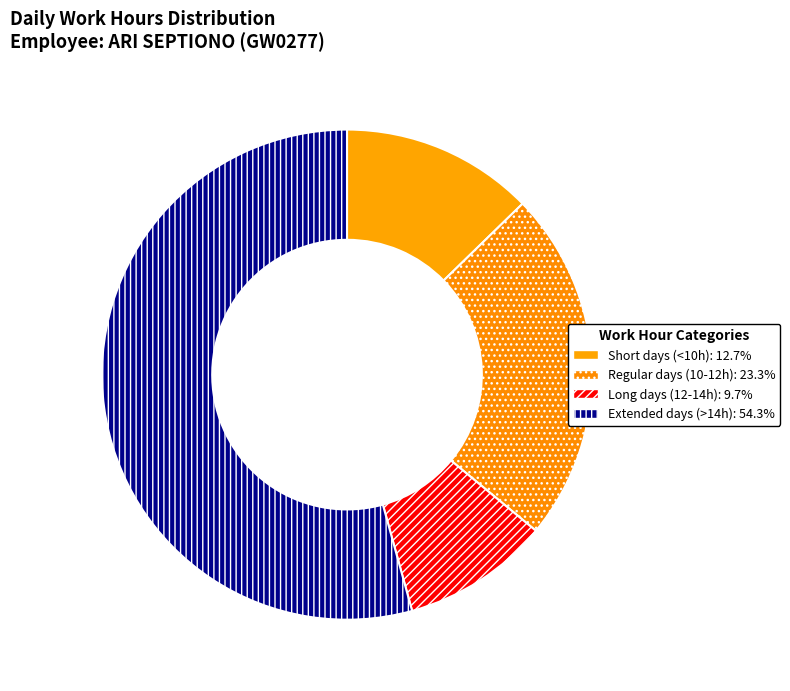

Count the number of slices in the pie.

4